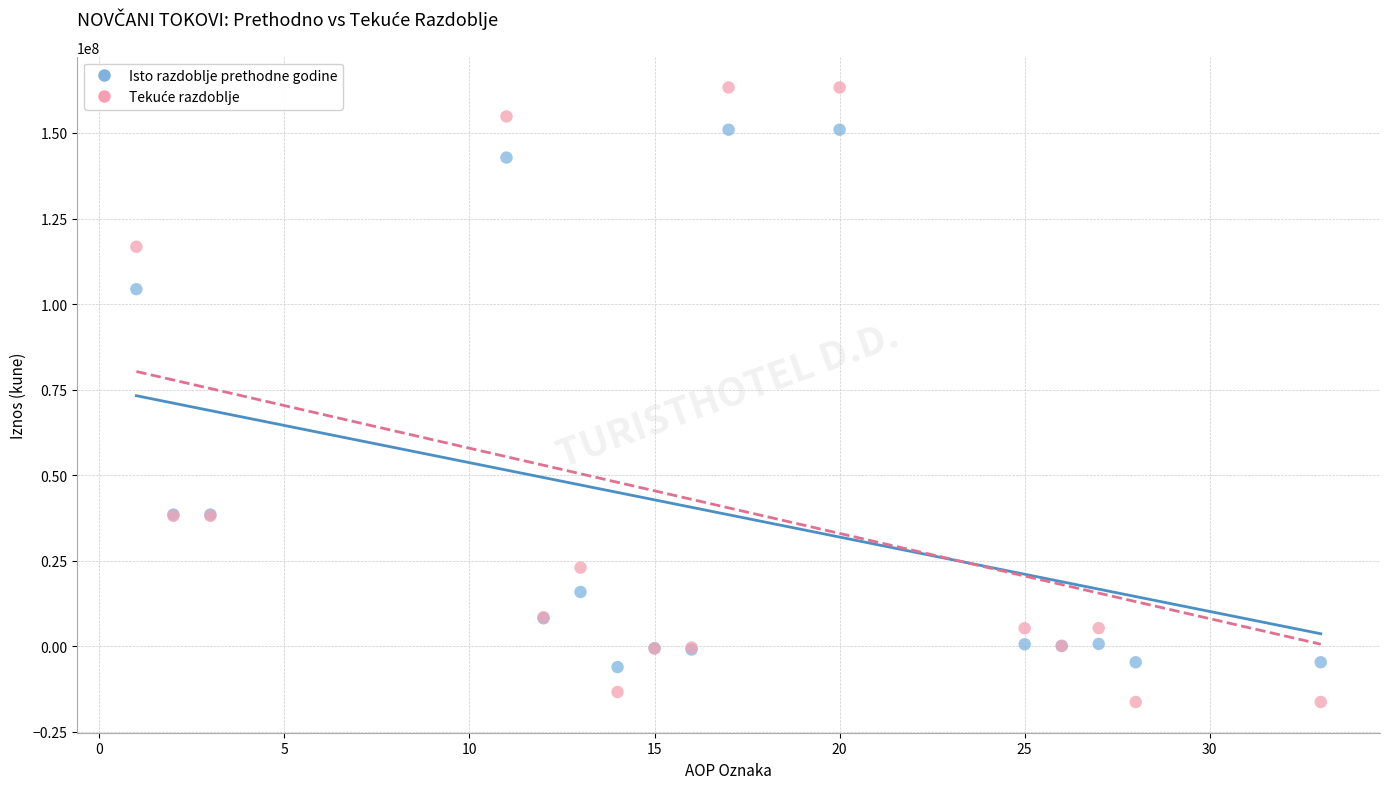

Across all series, what Y value is closest to 73490464?

104346967